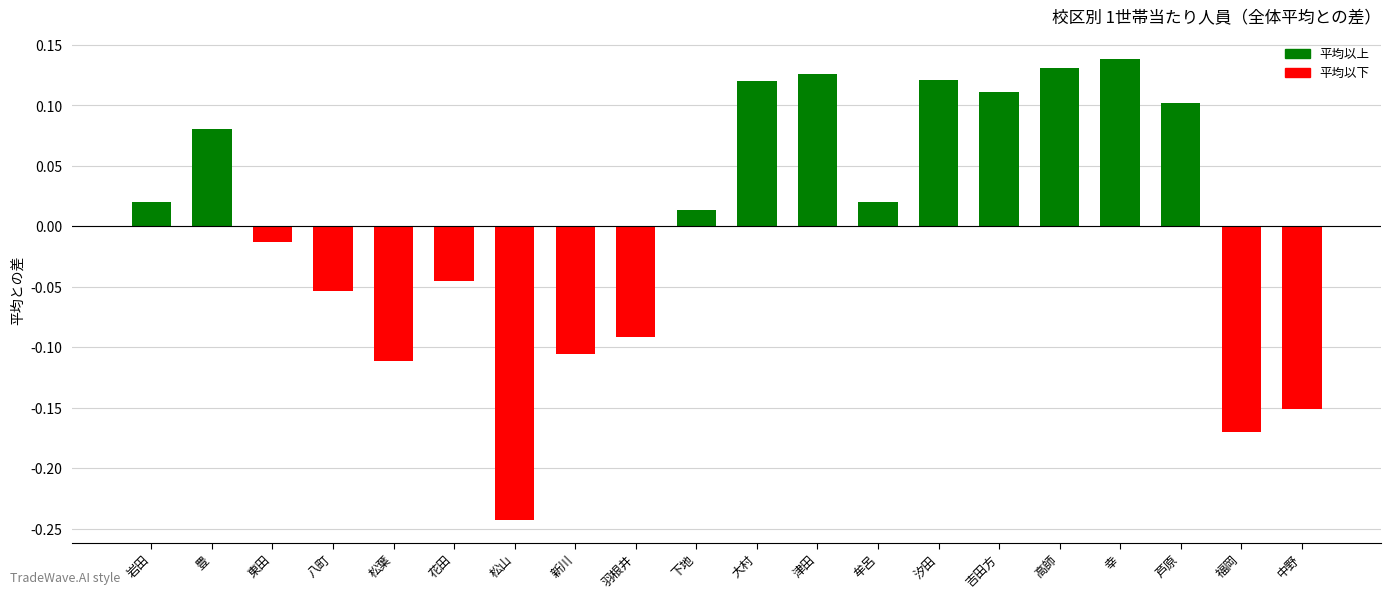

The chart shows a value of 0.1 at 芦原. True or false?

True